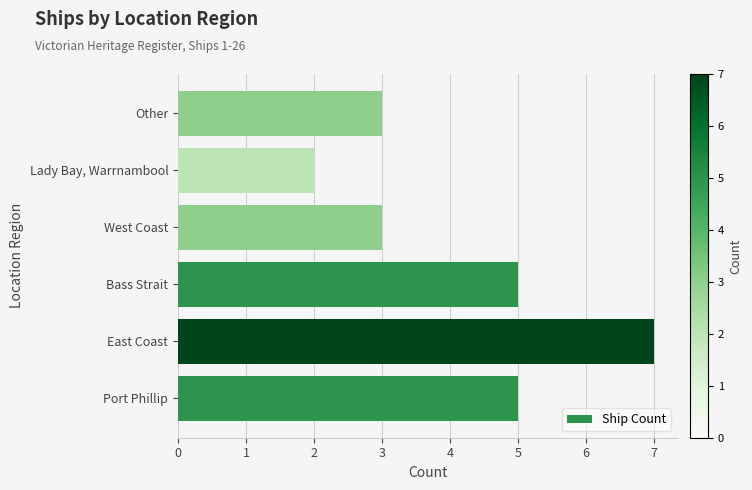

Reading bottom to top, what are all the values shown in this chart?

Port Phillip=5	East Coast=7	Bass Strait=5	West Coast=3	Lady Bay, Warrnambool=2	Other=3